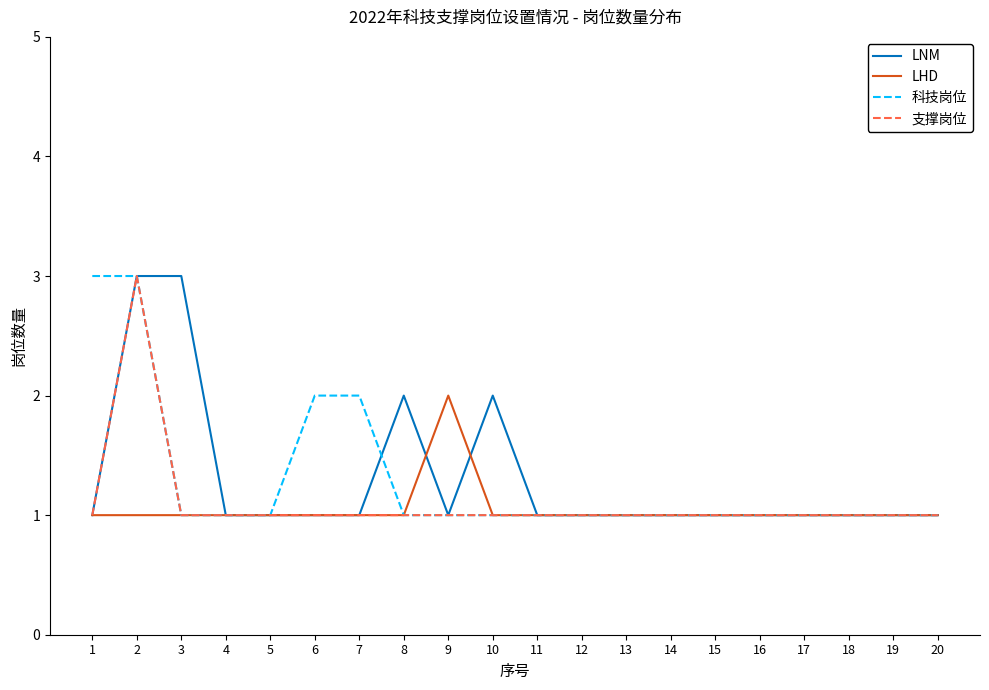

What is the difference between the maximum and minimum values in the LNM series?

2